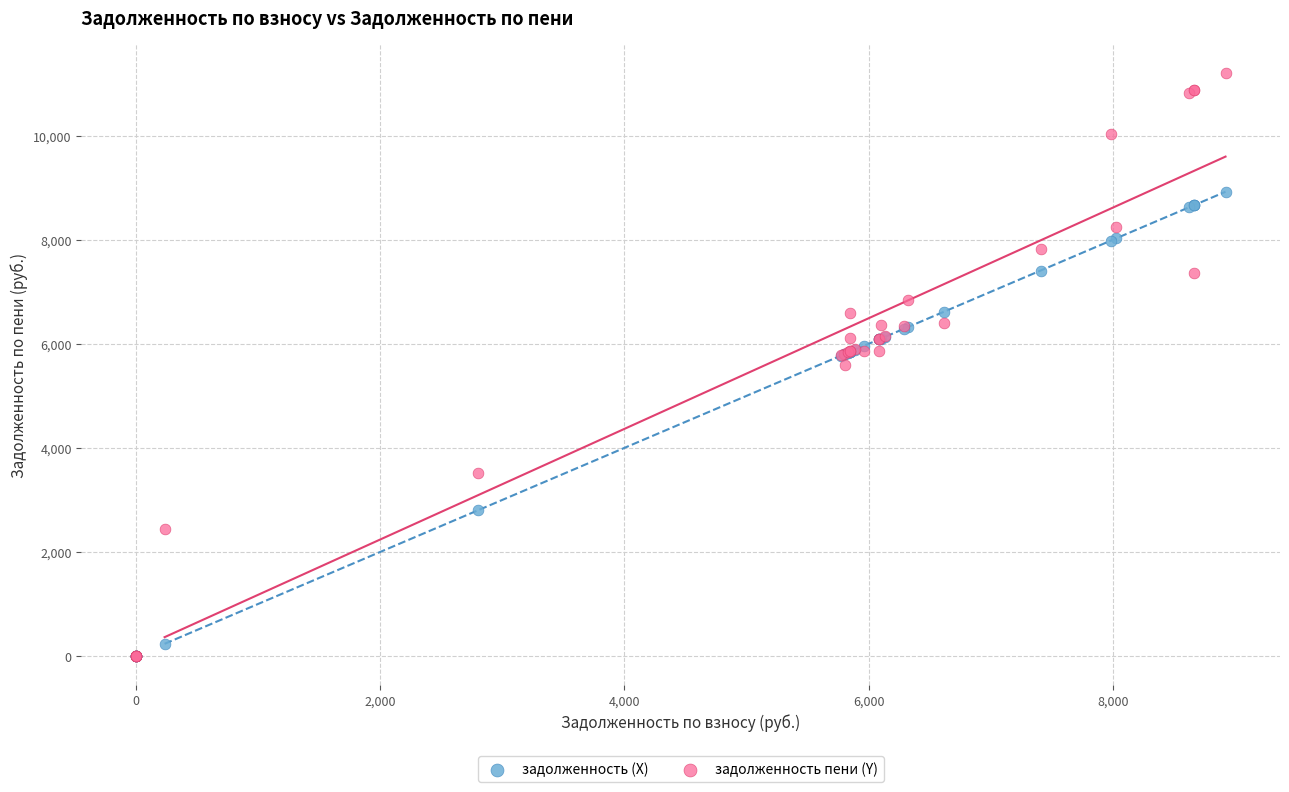

In the задолженность (X) series, what Y value is closest to 4461?

5773.3